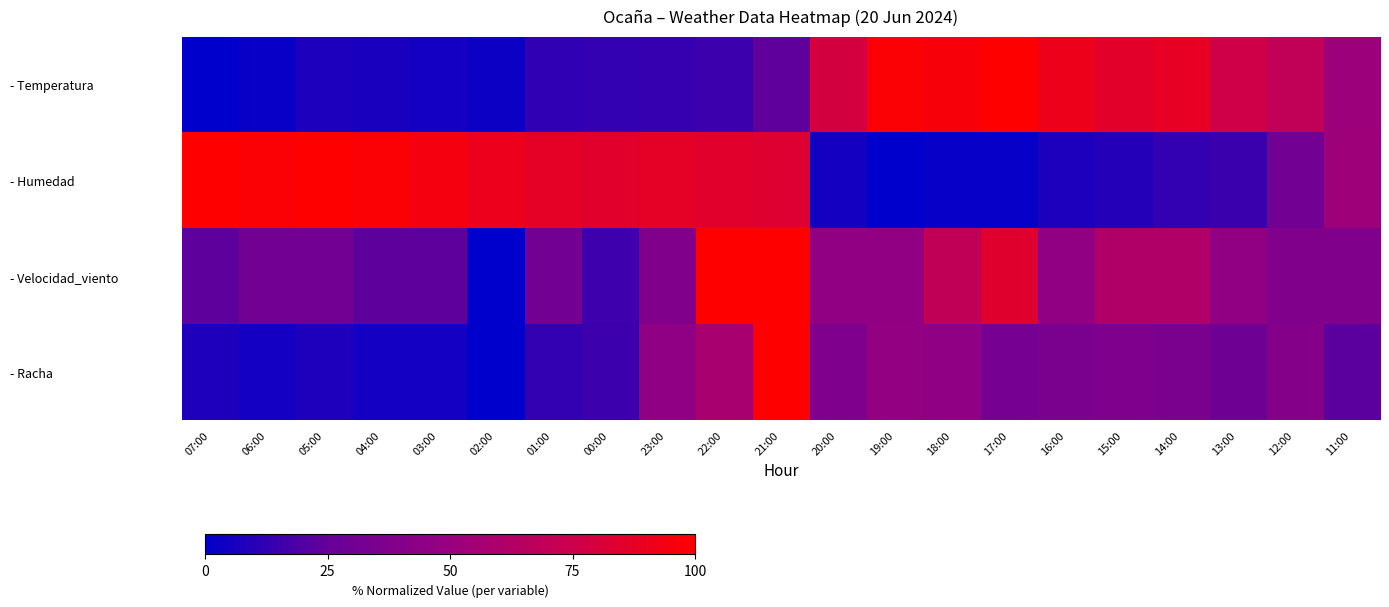

Rank the series by their maximum value, from highest to lowest.

- Temperatura, - Humedad, - Velocidad_viento, - Racha